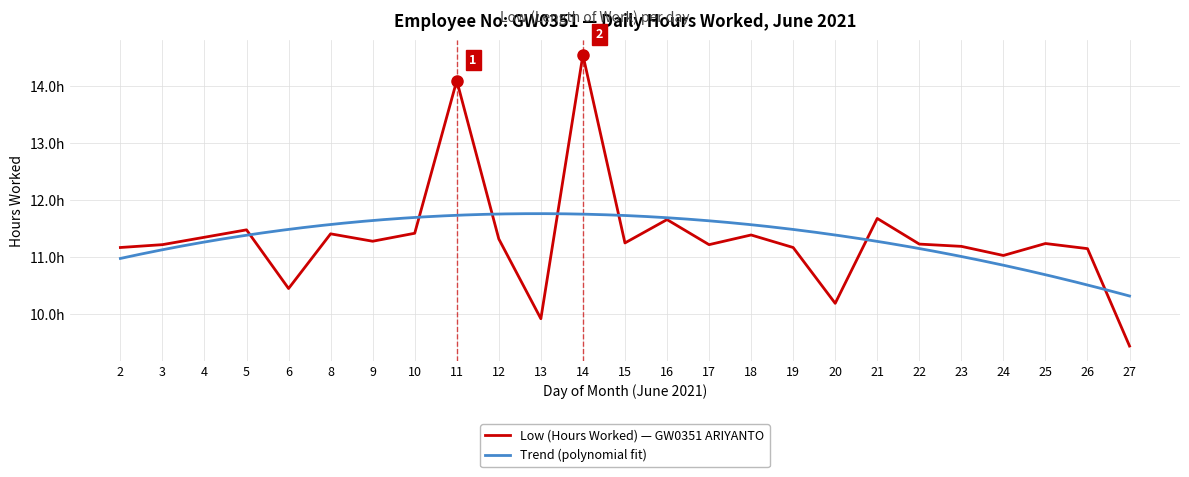

Is it true that the value at 27 is 9.4?

True